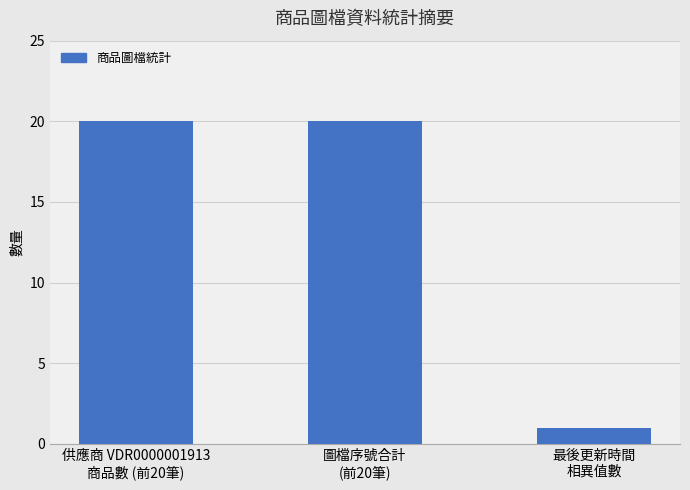

What is the maximum value shown in the chart?

20